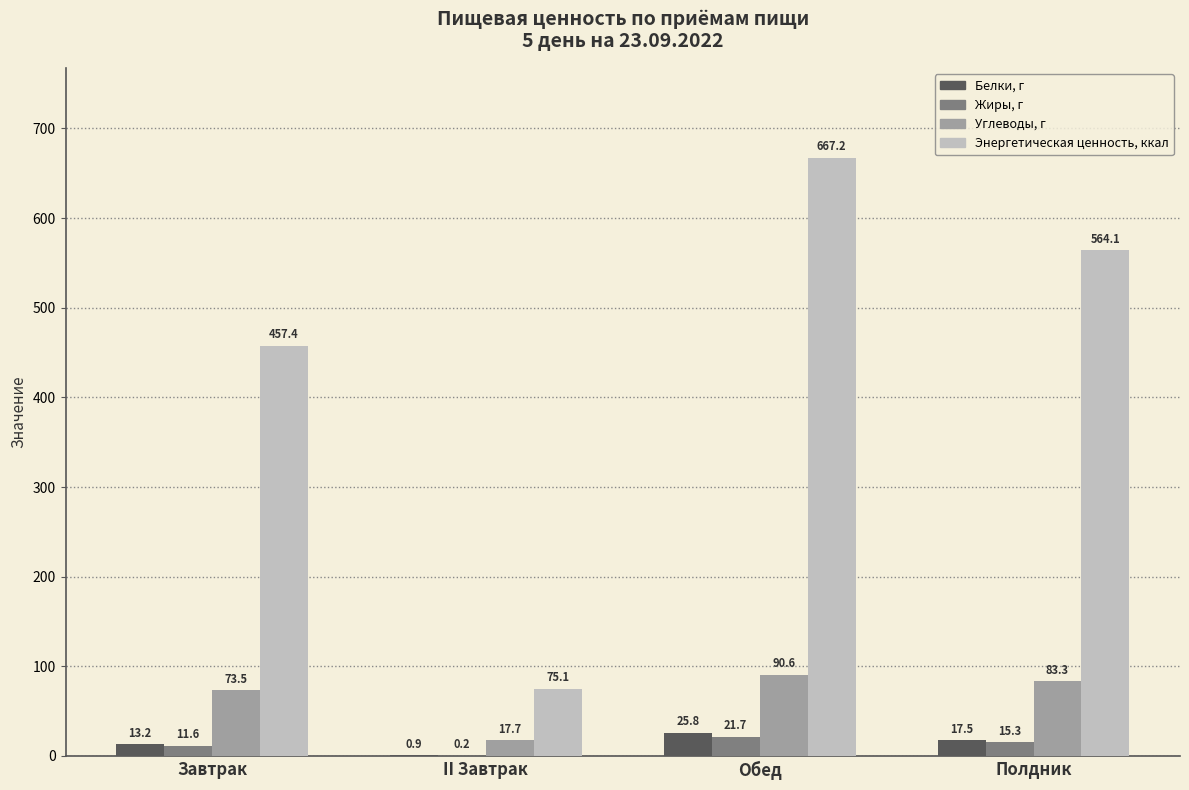

The Энергетическая ценность, ккал series shows 229.9 at Завтрак. True or false?

False